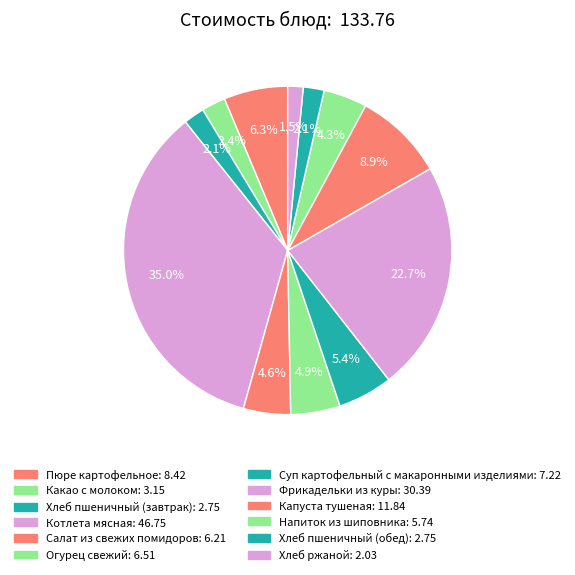

What is the total percentage of Фрикадельки из куры and Суп картофельный с макаронными изделиями?

28.1%